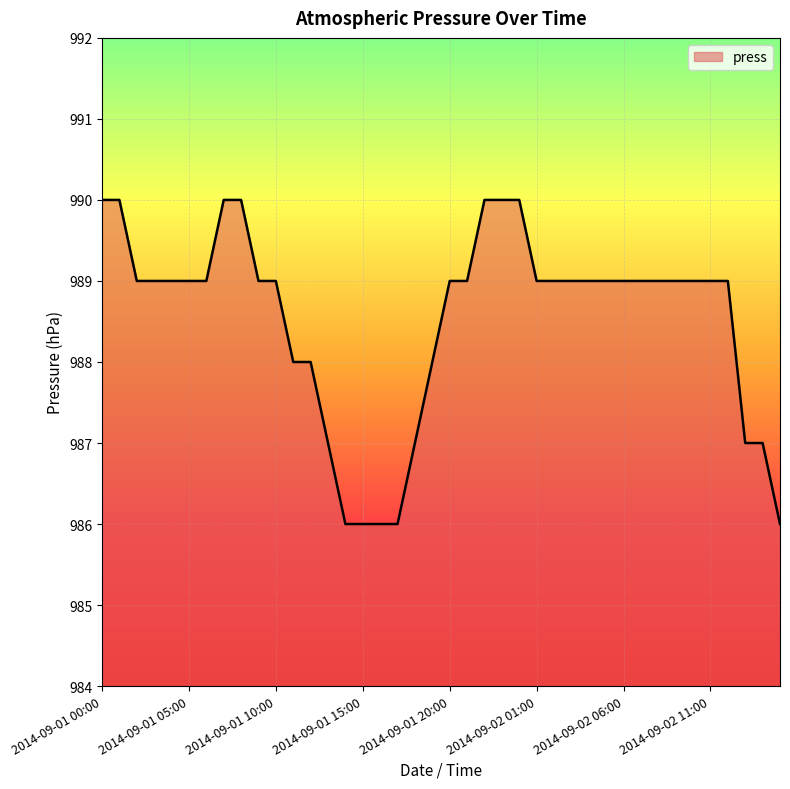

What is the minimum value shown in the chart?

986